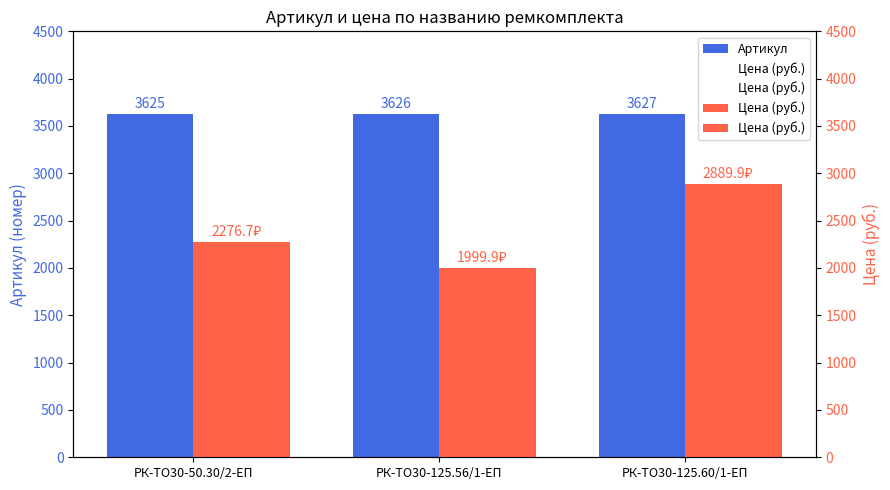

What is the approximate value of Цена (руб.) at РК-ТО30-125.60/1-ЕП?

2889.9